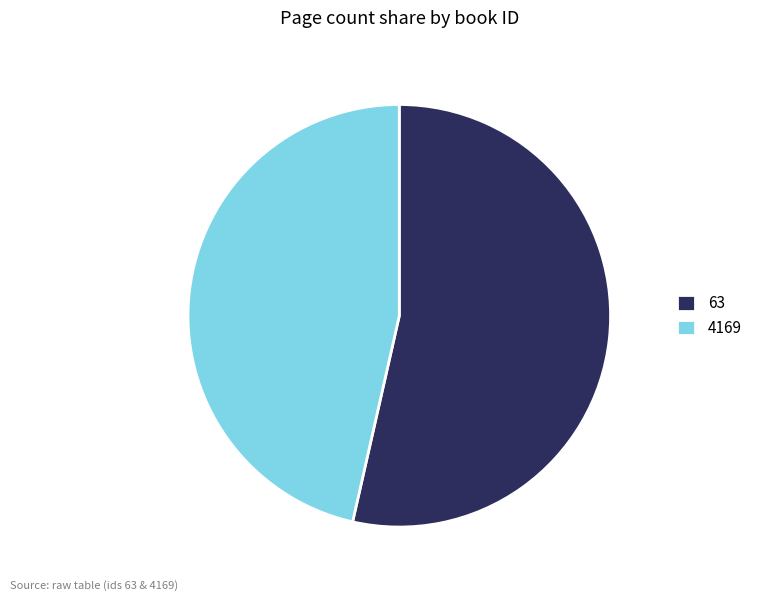

Rank the categories by value from highest to lowest.

63, 4169